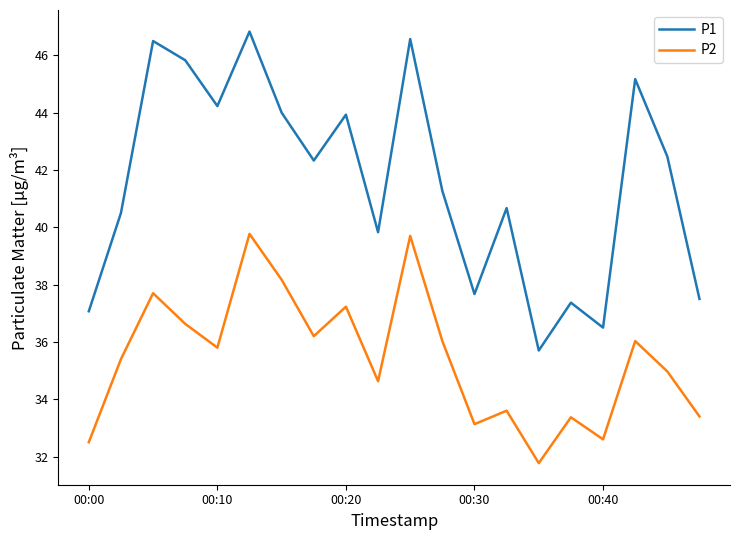

True or false: P1 and P2 intersect in this chart.

False